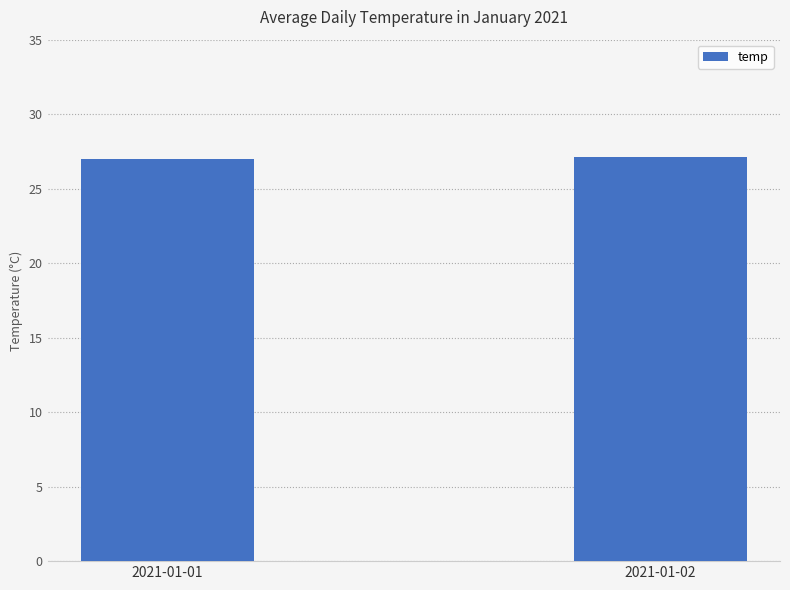

What is the sum of all values?

54.1